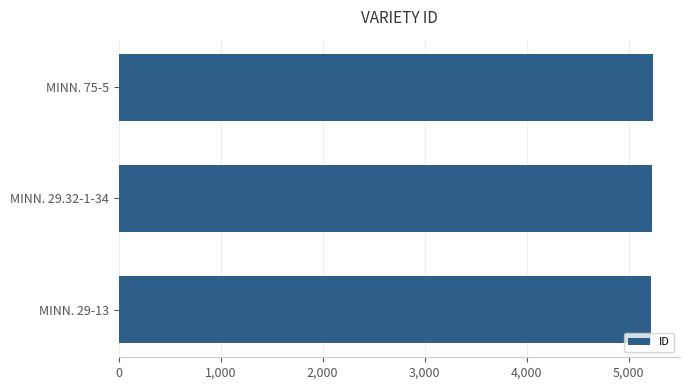

How many categories are shown in the chart?

3